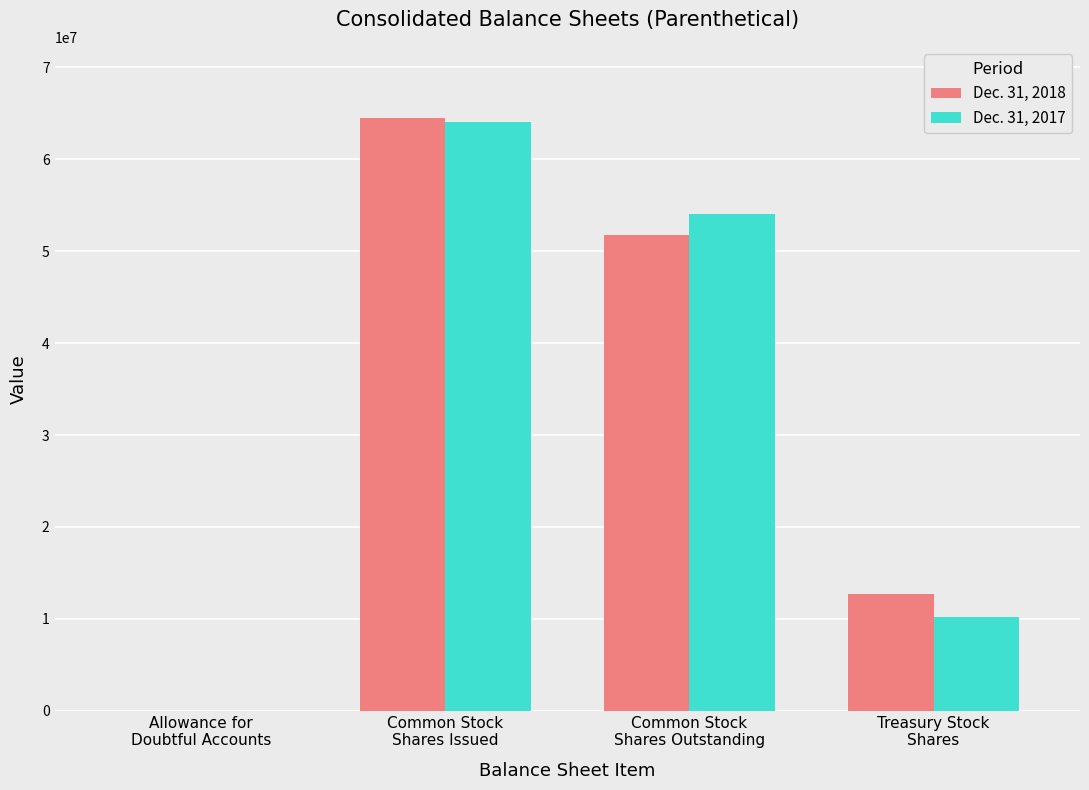

How many groups of bars are there?

4